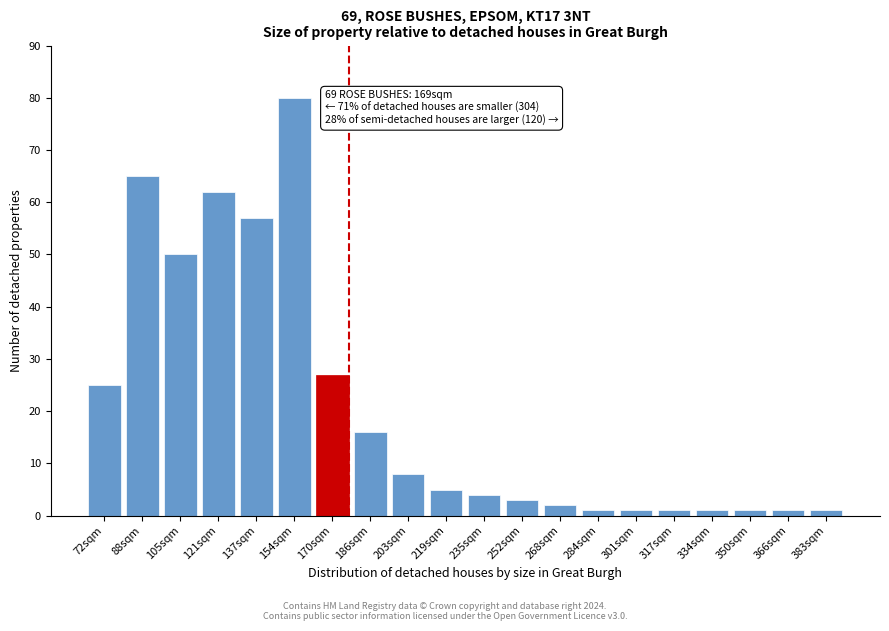

Reading left to right, what are all the values shown in this chart?

72sqm=25	88sqm=65	105sqm=50	121sqm=62	137sqm=57	154sqm=80	170sqm=27	186sqm=16	203sqm=8	219sqm=5	235sqm=4	252sqm=3	268sqm=2	284sqm=1	301sqm=1	317sqm=1	334sqm=1	350sqm=1	366sqm=1	383sqm=1